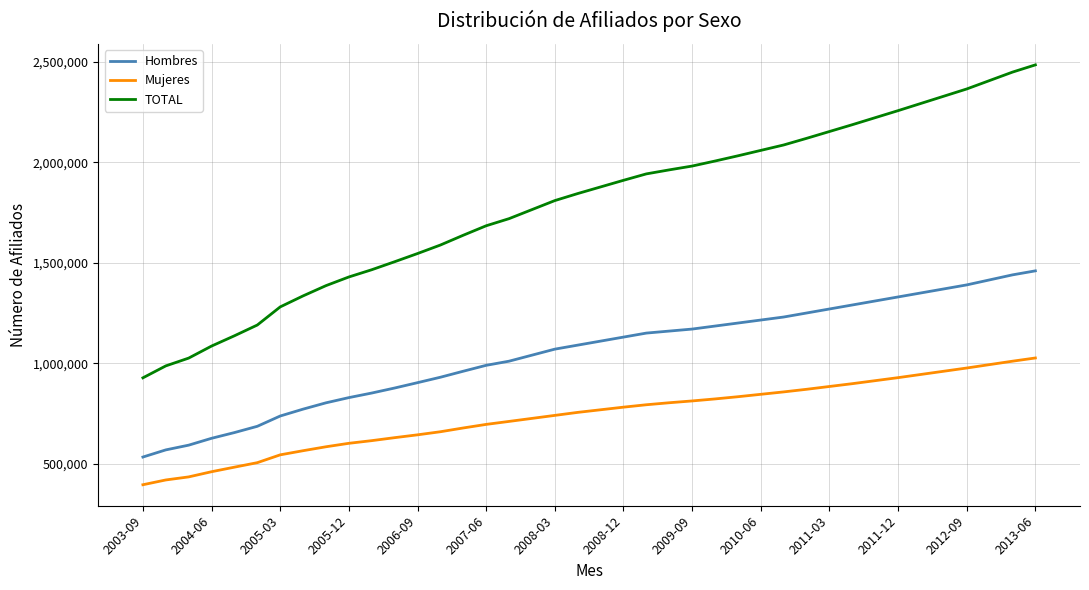

Which series has the widest spread of values?

TOTAL